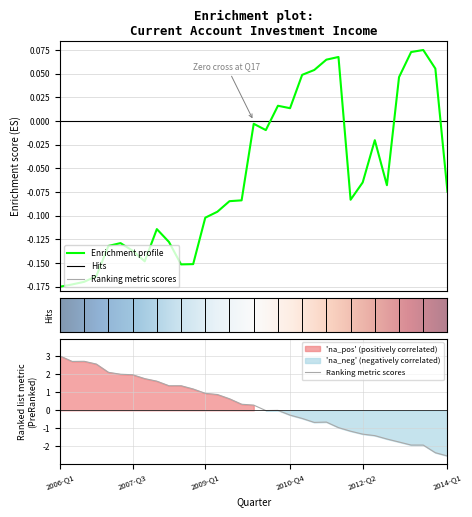

List the labels in order of value, largest first.

2013-Q3, 2013-Q2, 2011-Q4, 2011-Q3, 2013-Q4, 2011-Q2, 2011-Q1, 2013-Q1, 2010-Q3, 2010-Q4, 2010-Q1, 2010-Q2, 2012-Q3, 2012-Q2, 2012-Q4, 2014-Q1, 2012-Q1, 2009-Q4, 2009-Q3, 2009-Q2, 2009-Q1, 2008-Q1, 2008-Q2, 2007-Q2, 2007-Q1, 2007-Q3, 2007-Q4, 2008-Q4, 2008-Q3, 2006-Q4, 2006-Q3, 2006-Q2, 2006-Q1